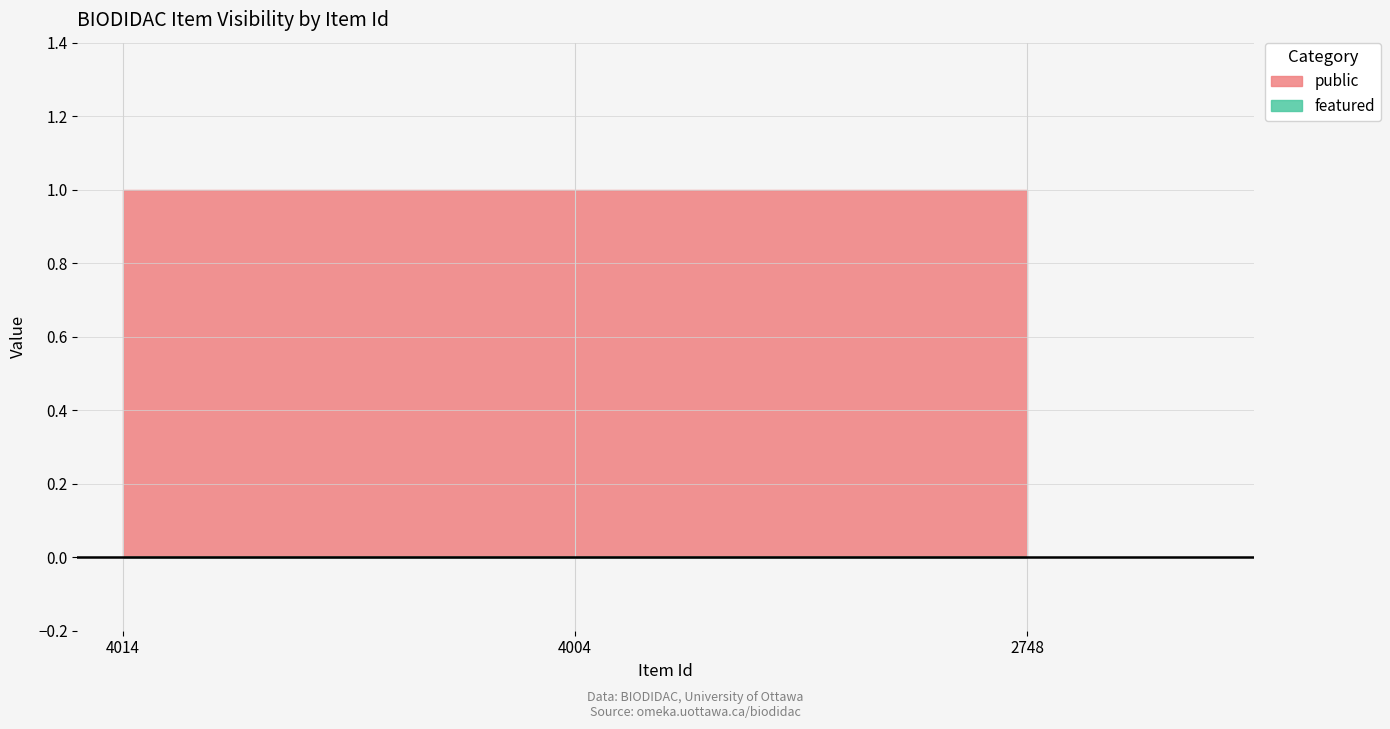

What is the difference between the highest and lowest values at 4004?

1